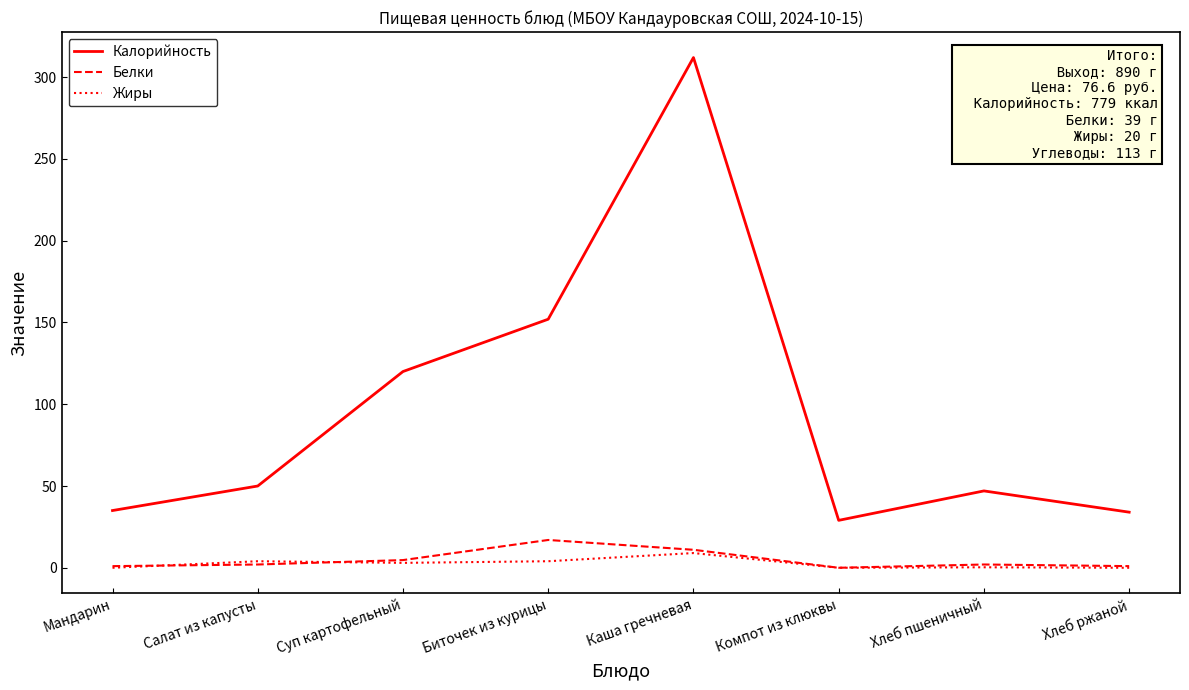

What is the maximum value for Жиры?

9.0